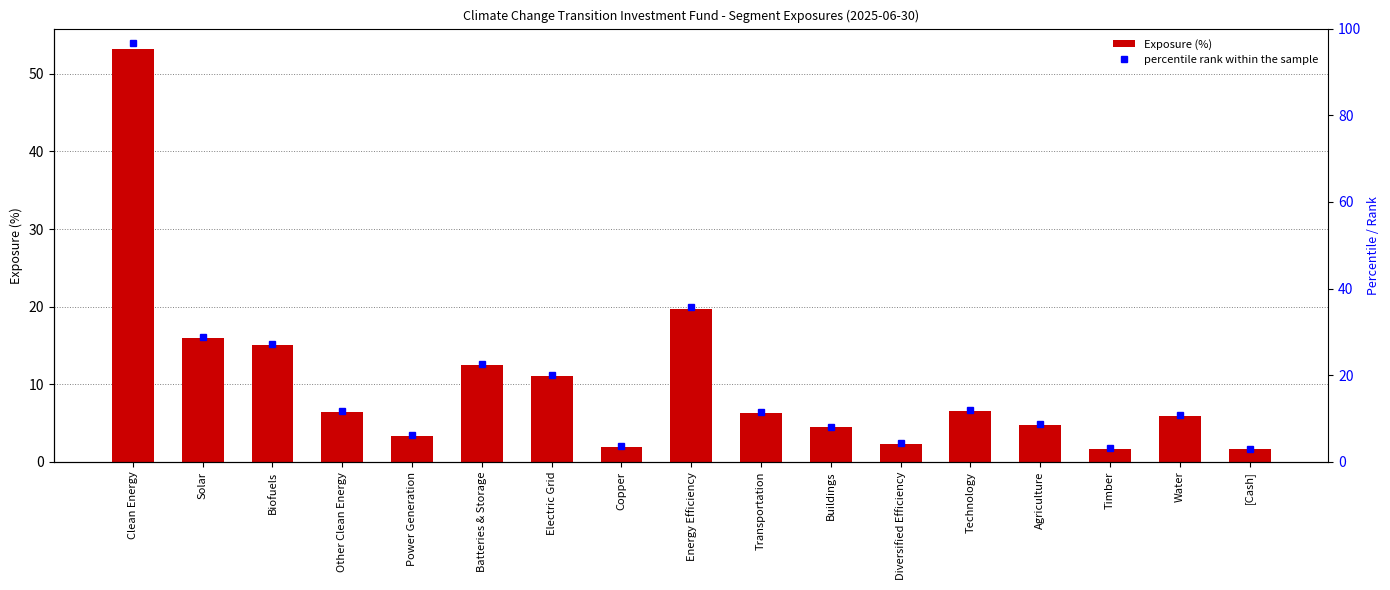

Which category has the highest value across all series?

Clean Energy